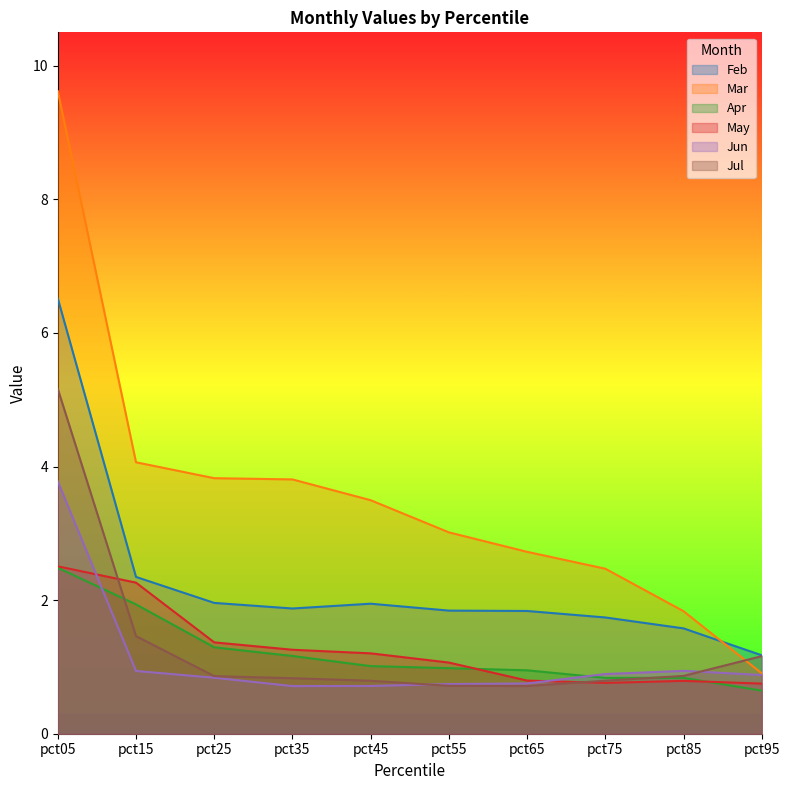

What is the sum of all May values?

12.8